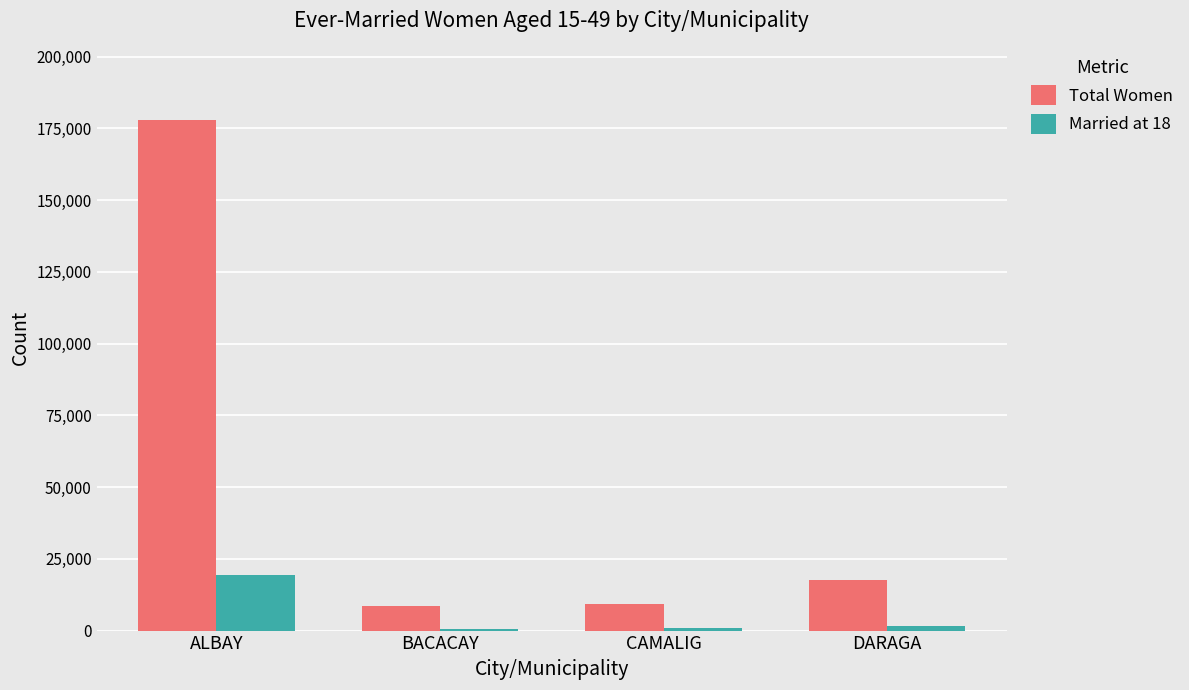

Which series has the widest spread of values?

Total Women